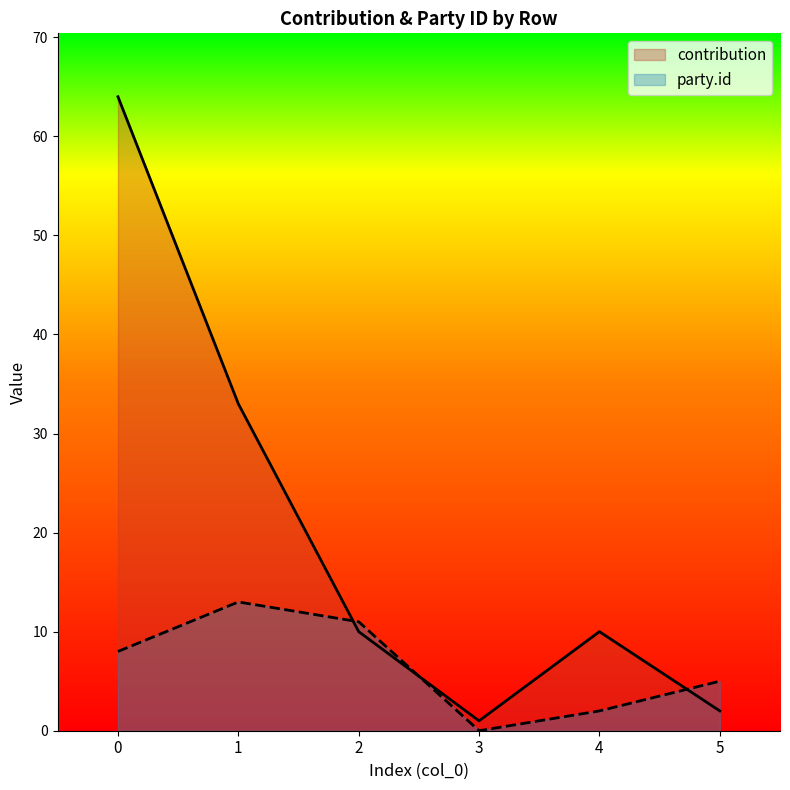

Reading left to right, extract all data points from this chart.

contribution: 0=64	1=33	2=10	3=1	4=10	5=2
party.id: 0=8	1=13	2=11	3=0	4=2	5=5